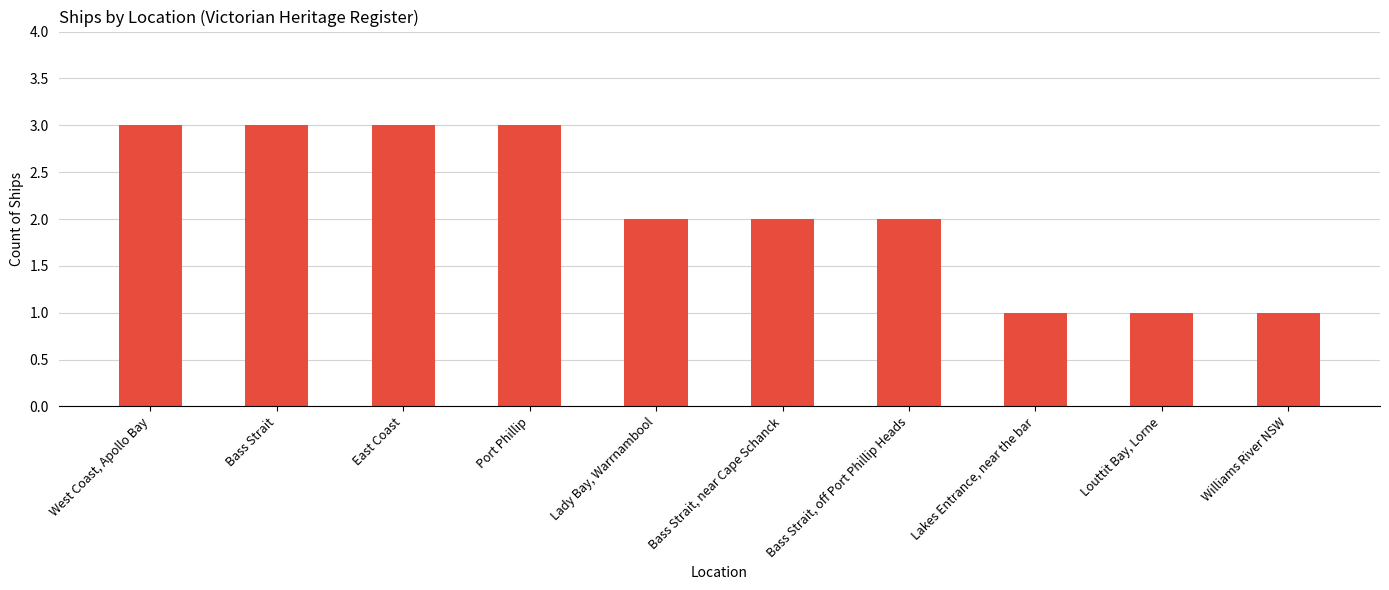

What is the sum of the values at Bass Strait, off Port Phillip Heads and Williams River NSW?

3